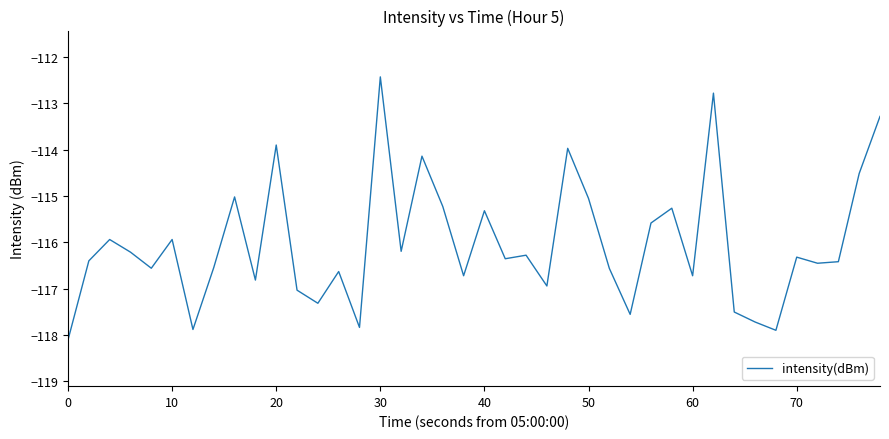

What is the maximum value shown in the chart?

-112.4